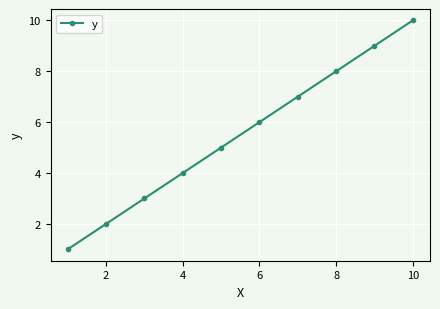

What is the sum of all values?

55